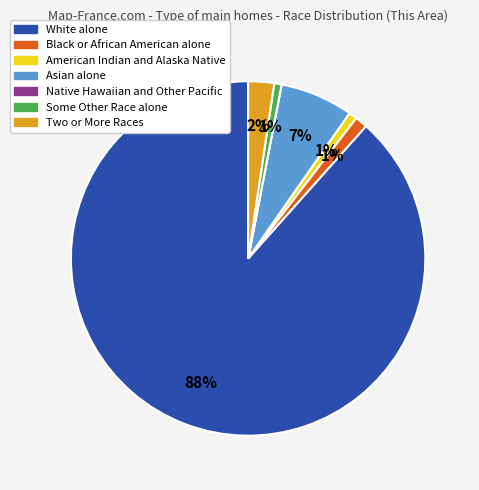

What is the largest slice in the pie chart?

White alone